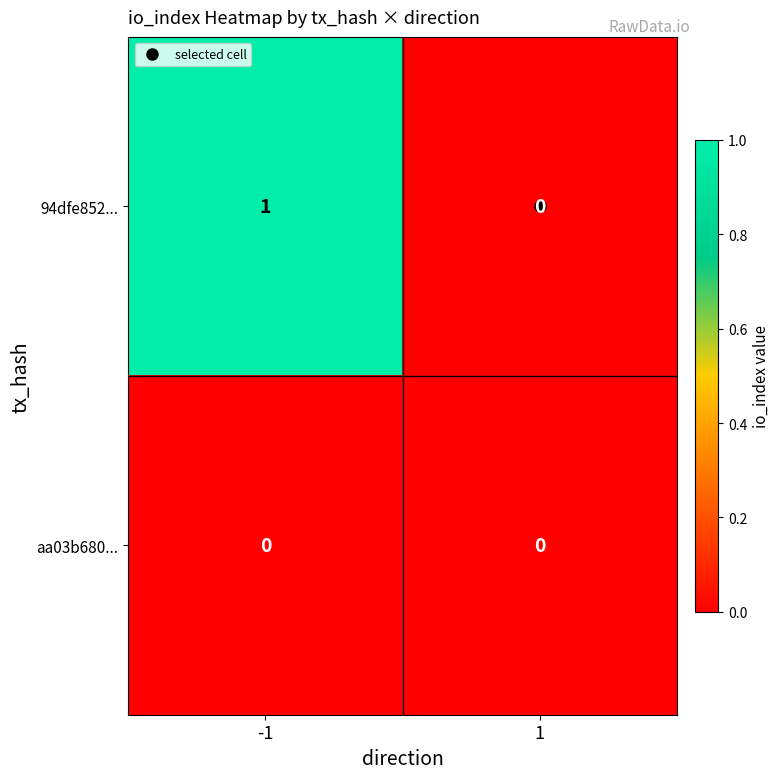

List the series in order of their peak value, lowest first.

aa03b680..., 94dfe852...